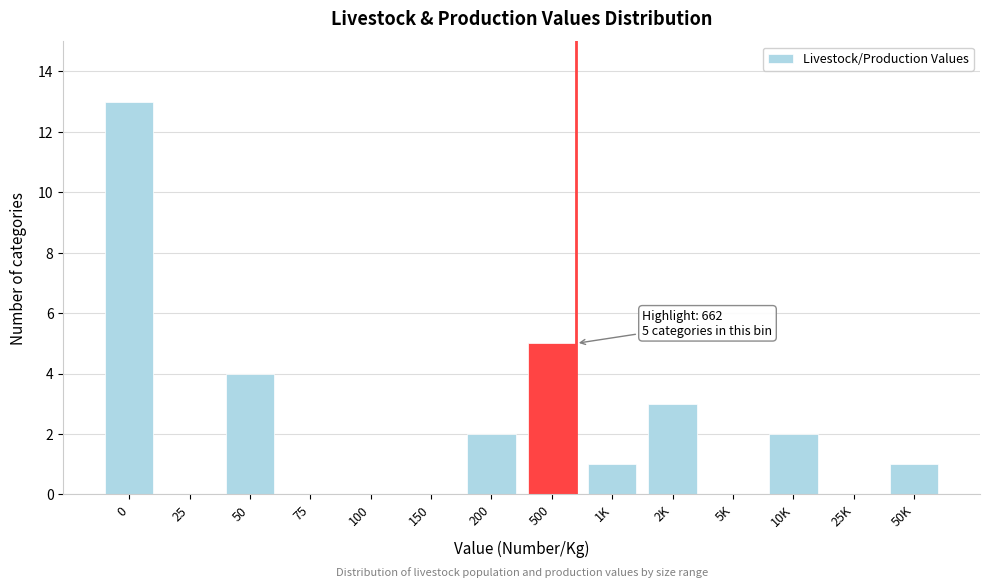

Reading left to right, what are all the values shown in this chart?

0=13	25=0	50=4	75=0	100=0	150=0	200=2	500=5	1K=1	2K=3	5K=0	10K=2	25K=0	50K=1